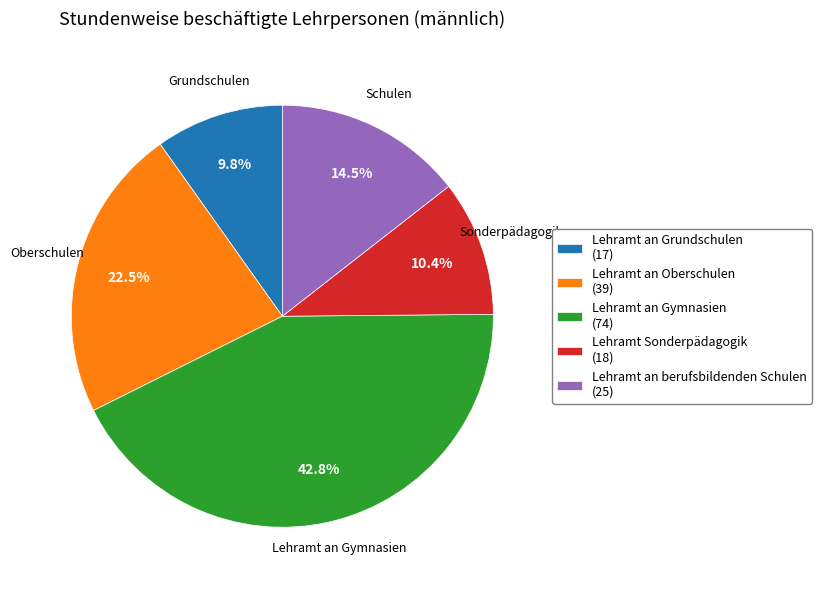

Count the number of slices in the pie.

5